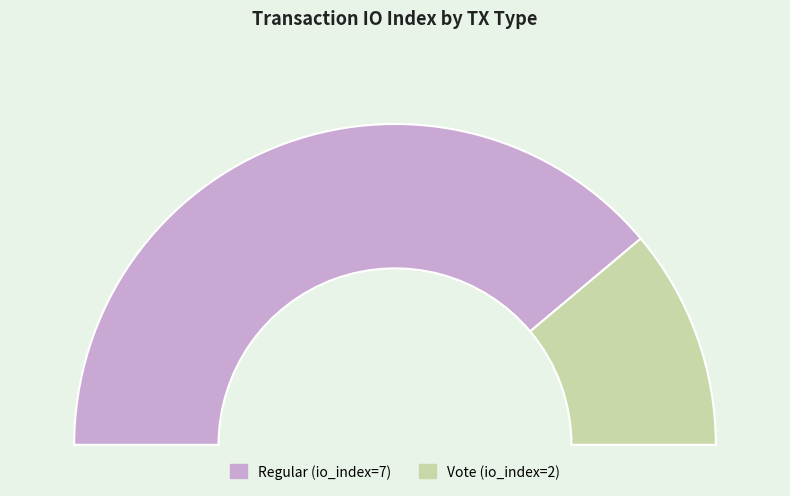

To the nearest percent, what is the difference between the largest and smallest slice percentages?

56%